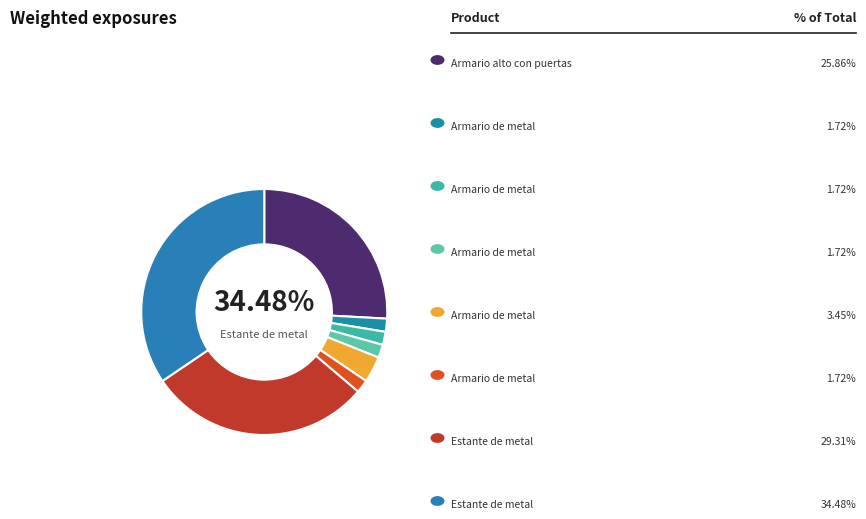

Which slice is the smallest?

Armario de metal (2)